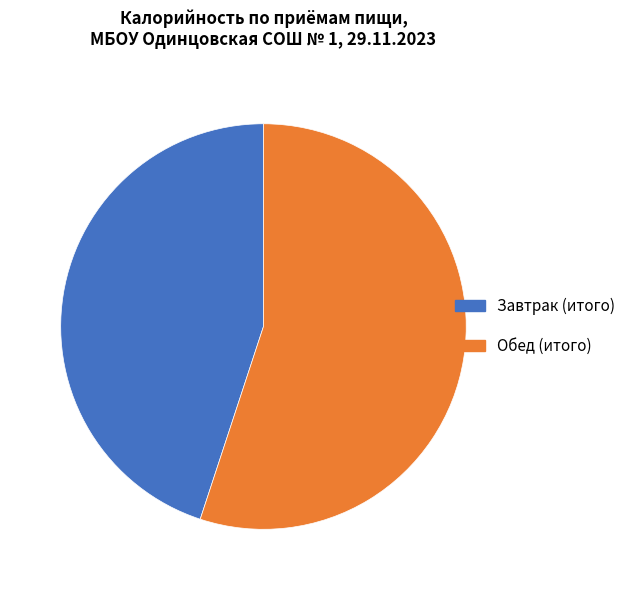

True or false: Завтрак (итого) accounts for 40% of the total.

False